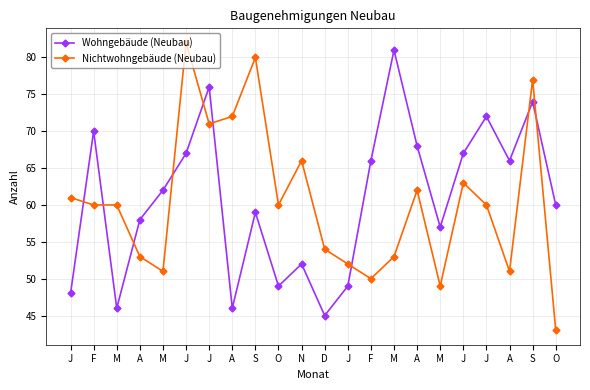

At which label does Nichtwohngebäude (Neubau) reach its minimum?

O